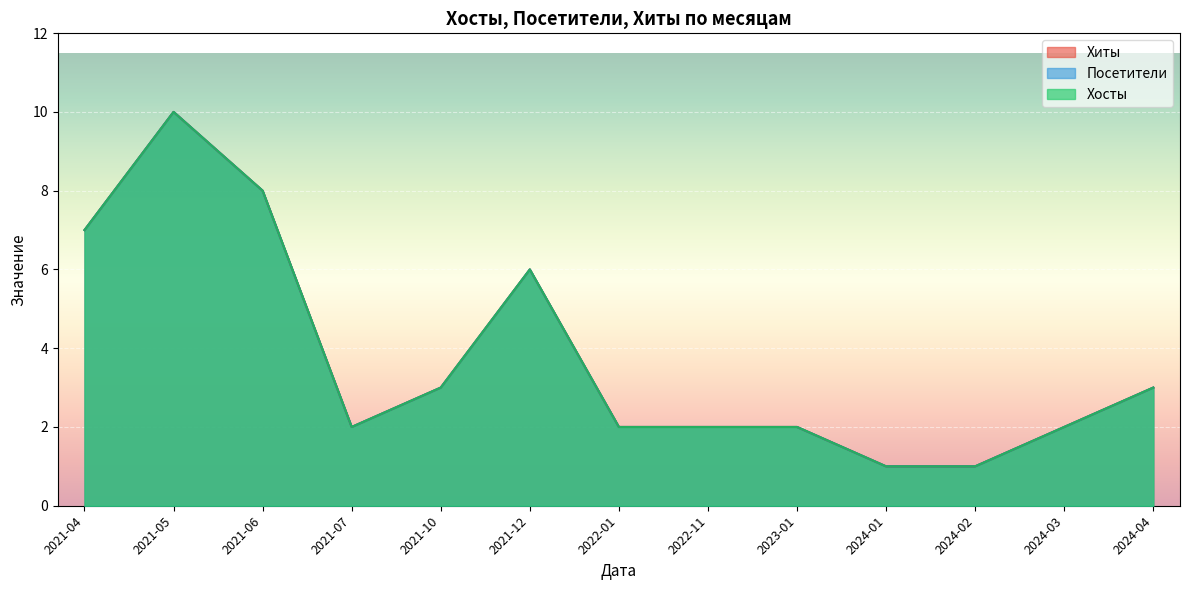

What is the sum of all Посетители values?

55